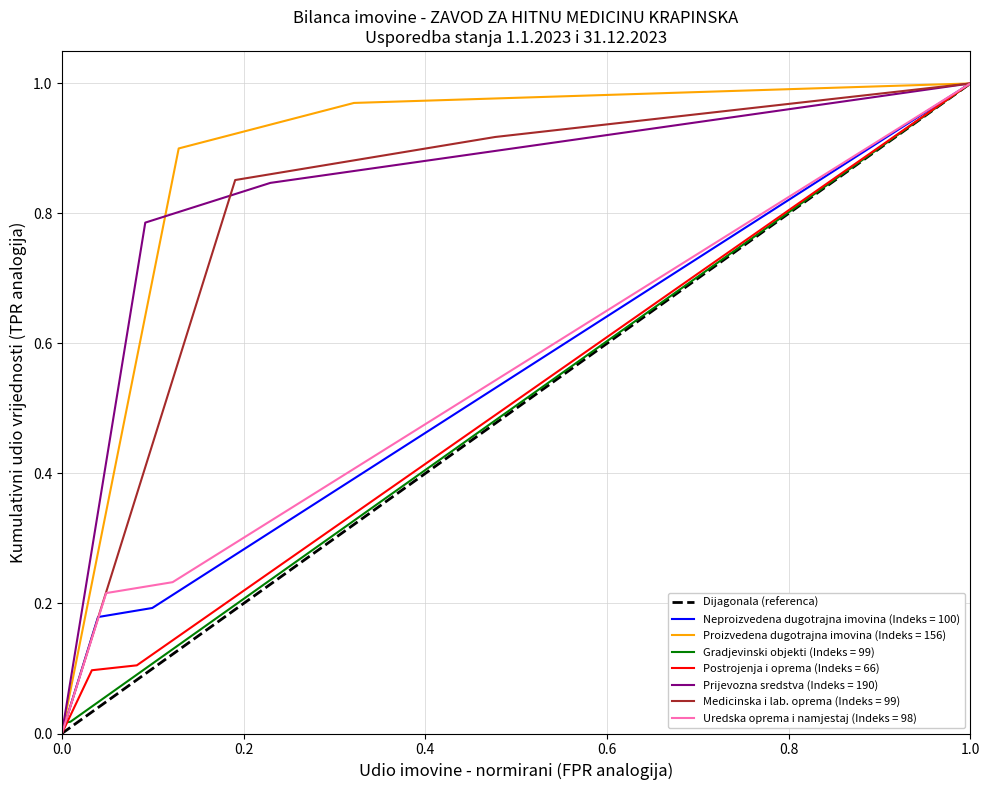

What is the value of the 2nd point from the left?

1